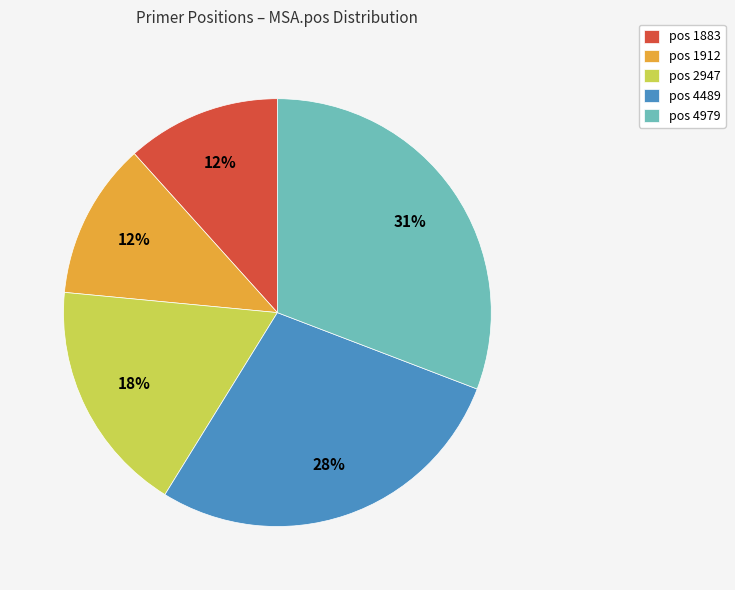

Is it true that pos 1912 is 12% of the pie?

True